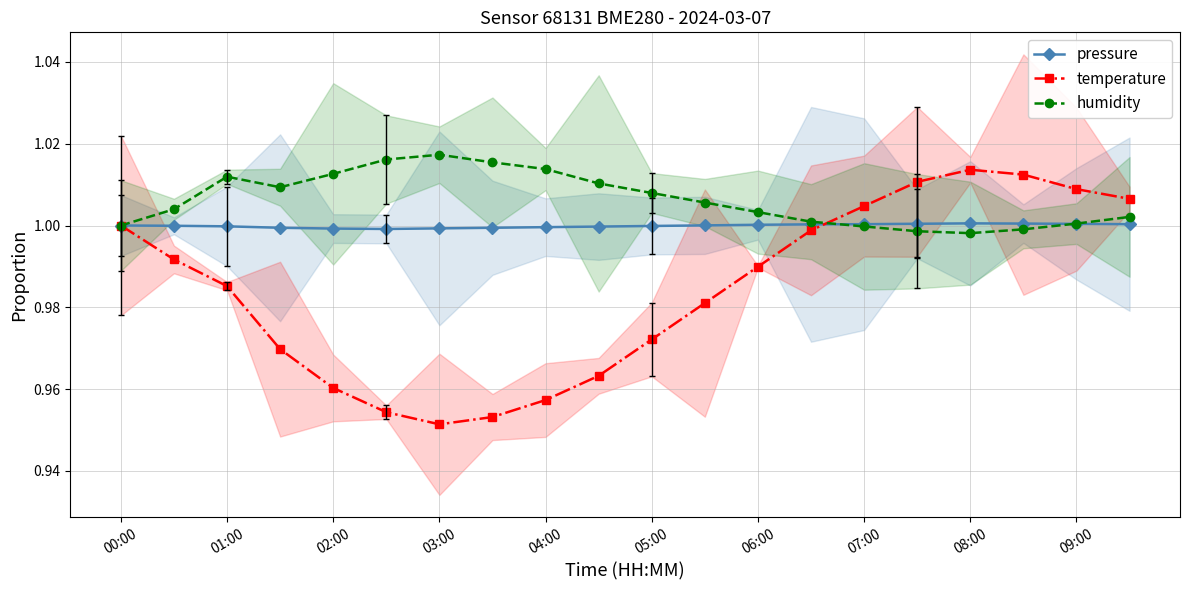

What are all the series names shown in the legend?

pressure, temperature, humidity